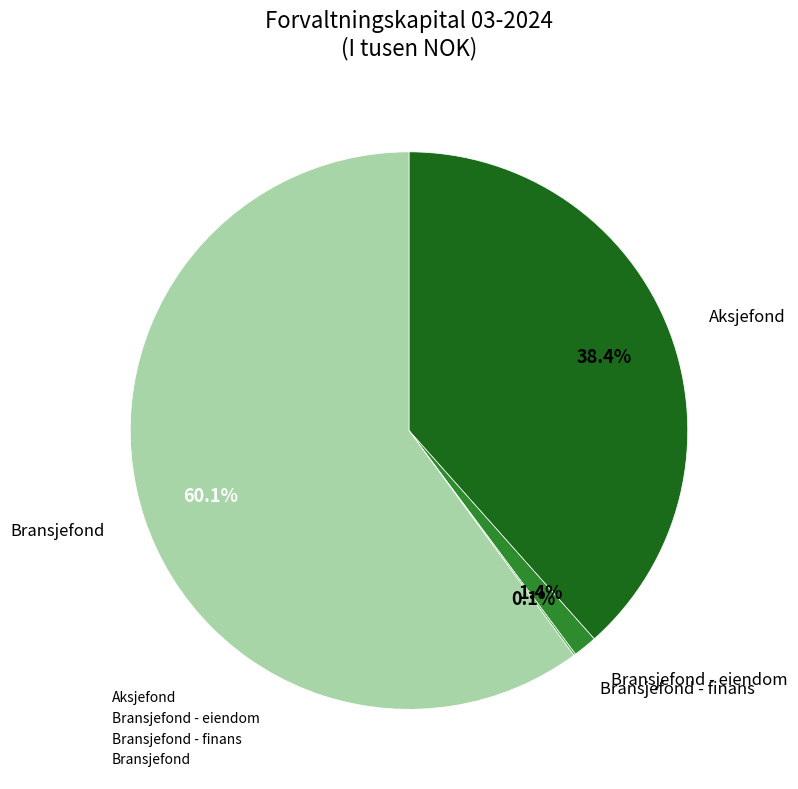

True or false: Bransjefond - eiendom accounts for 12% of the total.

False